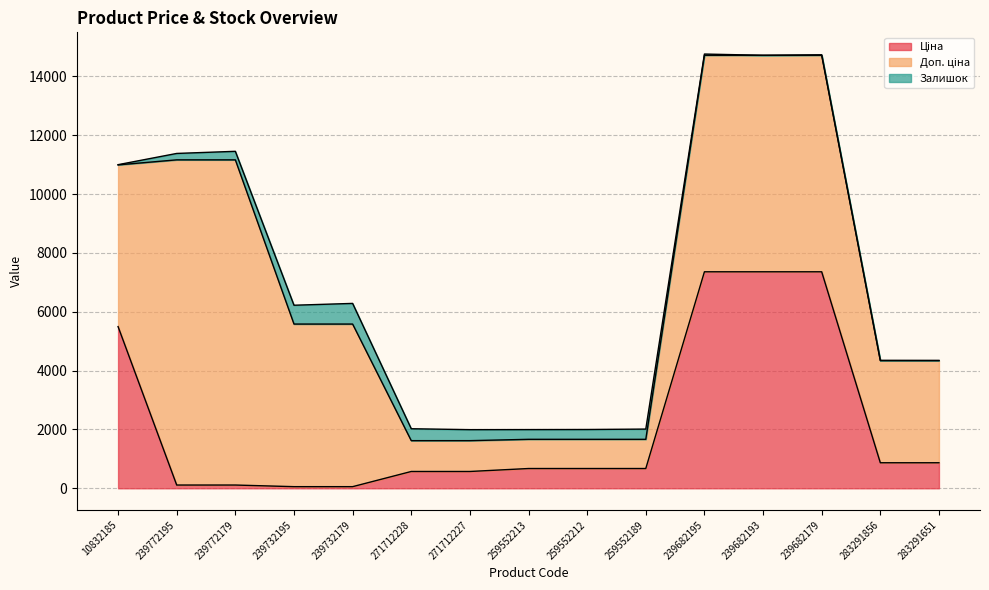

The value of Доп. ціна at 283291856 is 2407.6. True or false?

False